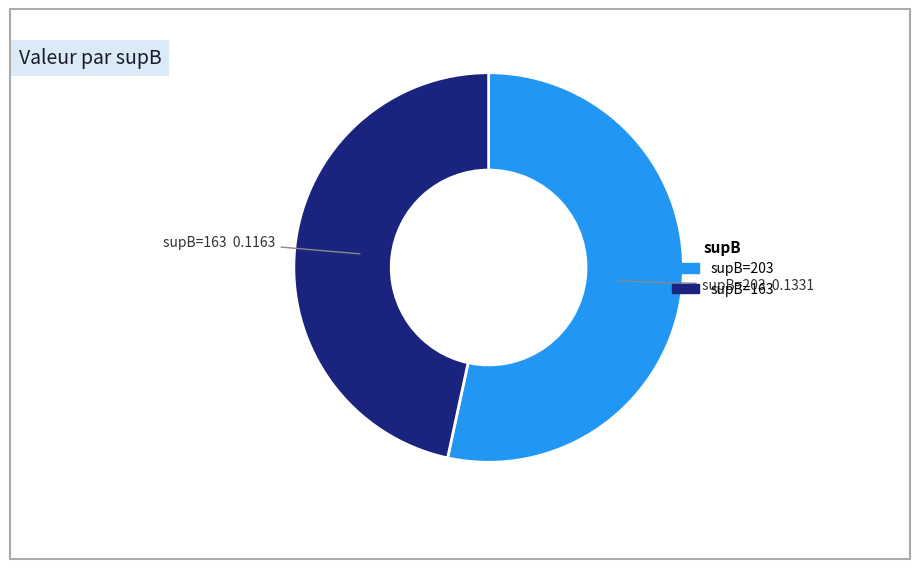

Is there any slice that represents more than half of the pie?

Yes